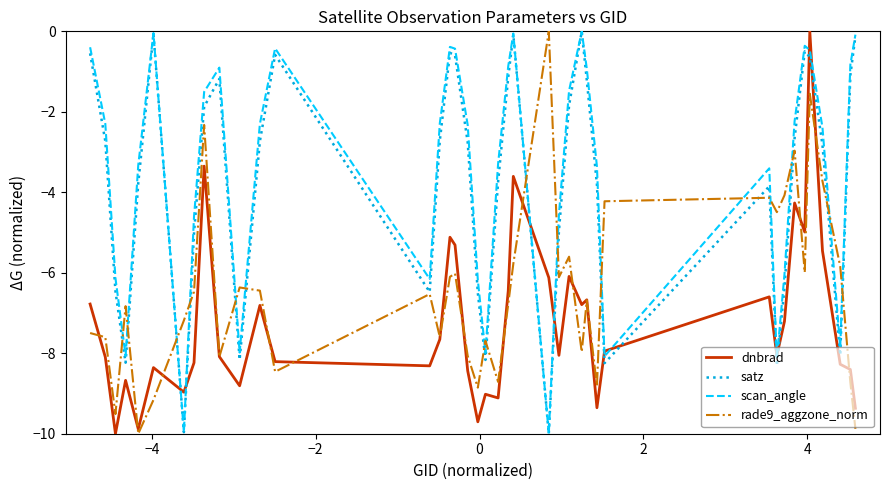

Which series ends up on top after the final intersection of satz and dnbrad?

satz